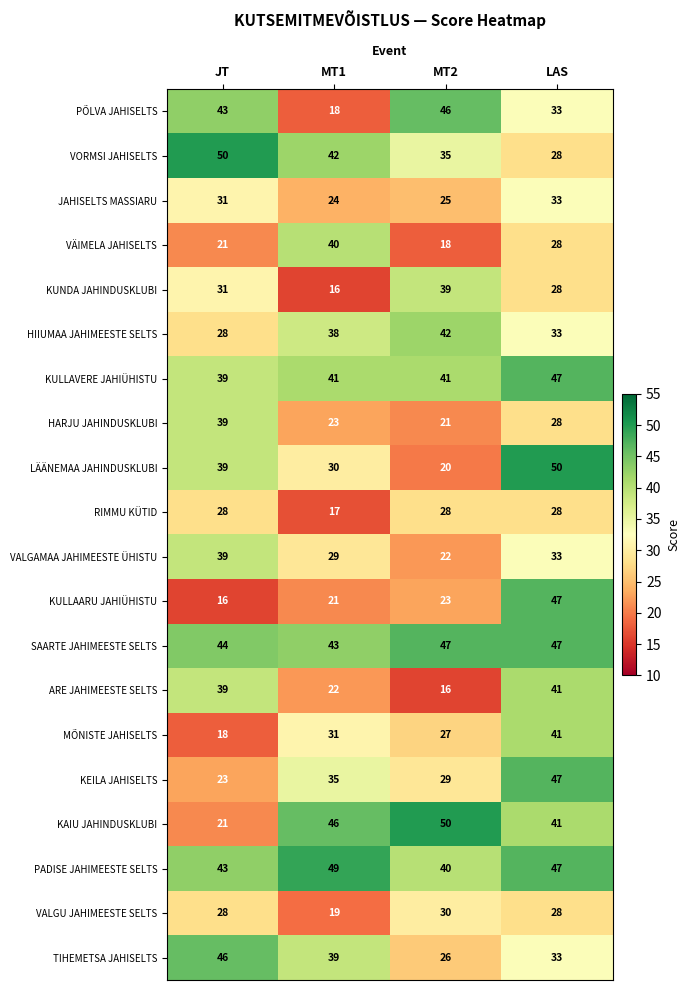

What is the sum of all JAHISELTS MASSIARU values?

113